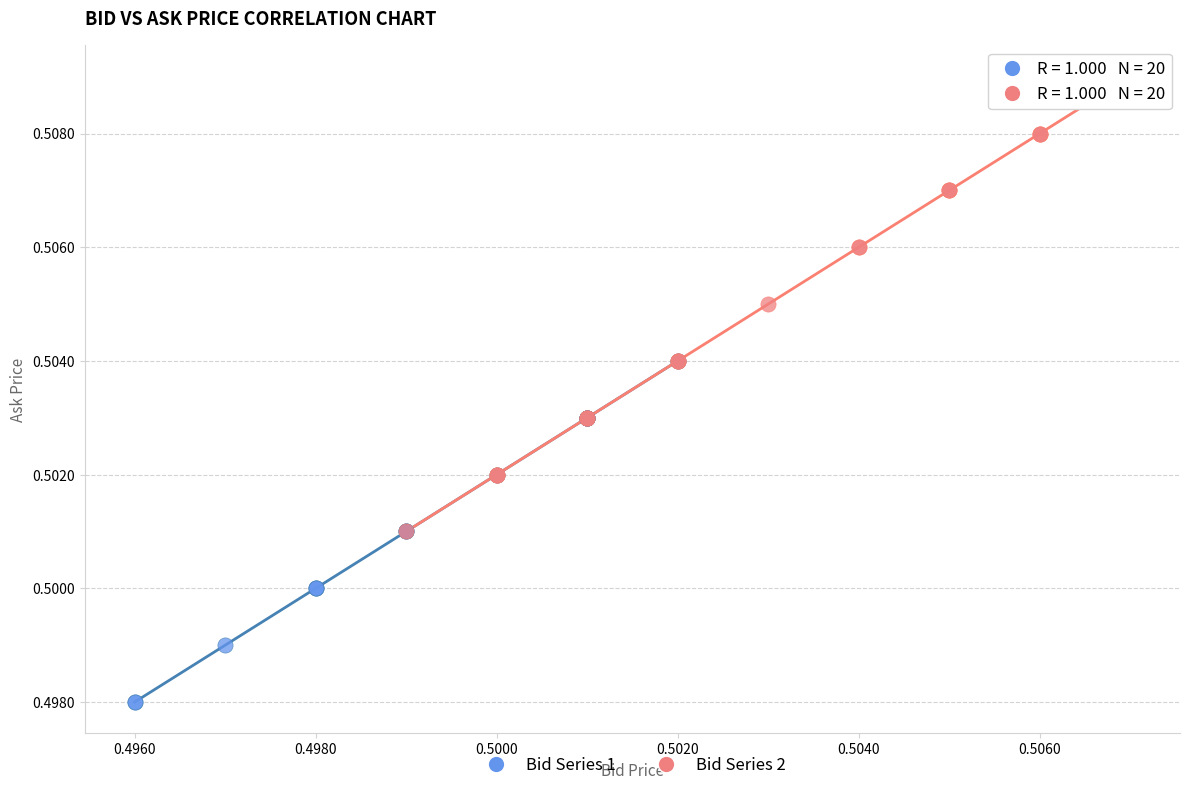

Which series has the largest Y range (max minus min)?

Bid Series 2